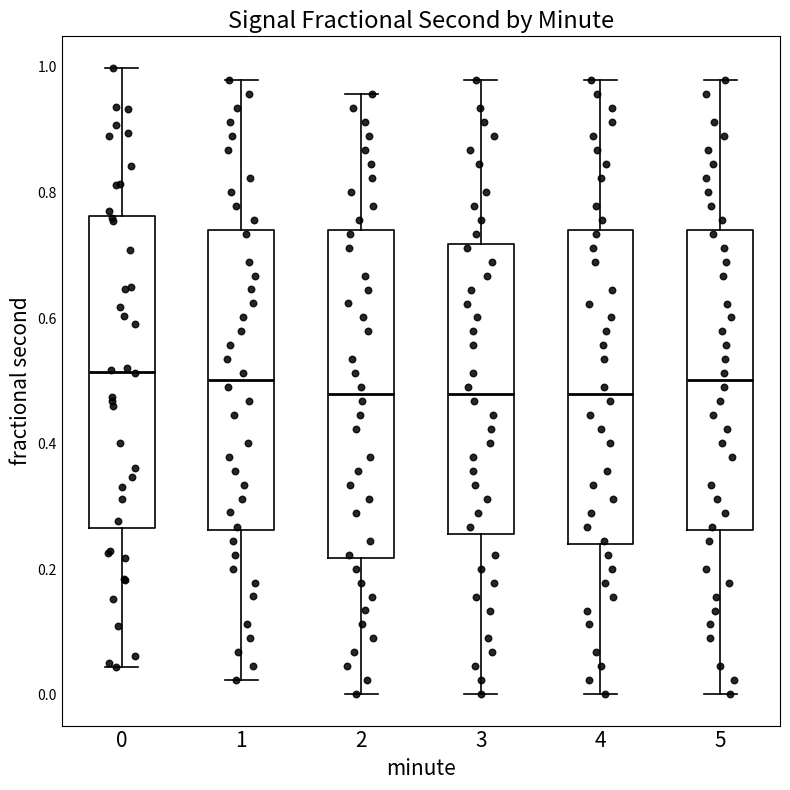

Reading left to right, read every box against the y-axis: the position of its median line, the range the box covers, and the ends of its whiskers. The values are not printed on the chart, so give them approximately, as read against the axis.

0: median 0.52, box 0.26 to 0.76, whiskers 0.04 to 1.00
1: median 0.50, box 0.26 to 0.74, whiskers 0.02 to 0.98
2: median 0.48, box 0.22 to 0.74, whiskers 0.00 to 0.96
3: median 0.48, box 0.26 to 0.72, whiskers 0.00 to 0.98
4: median 0.48, box 0.24 to 0.74, whiskers 0.00 to 0.98
5: median 0.50, box 0.26 to 0.74, whiskers 0.00 to 0.98